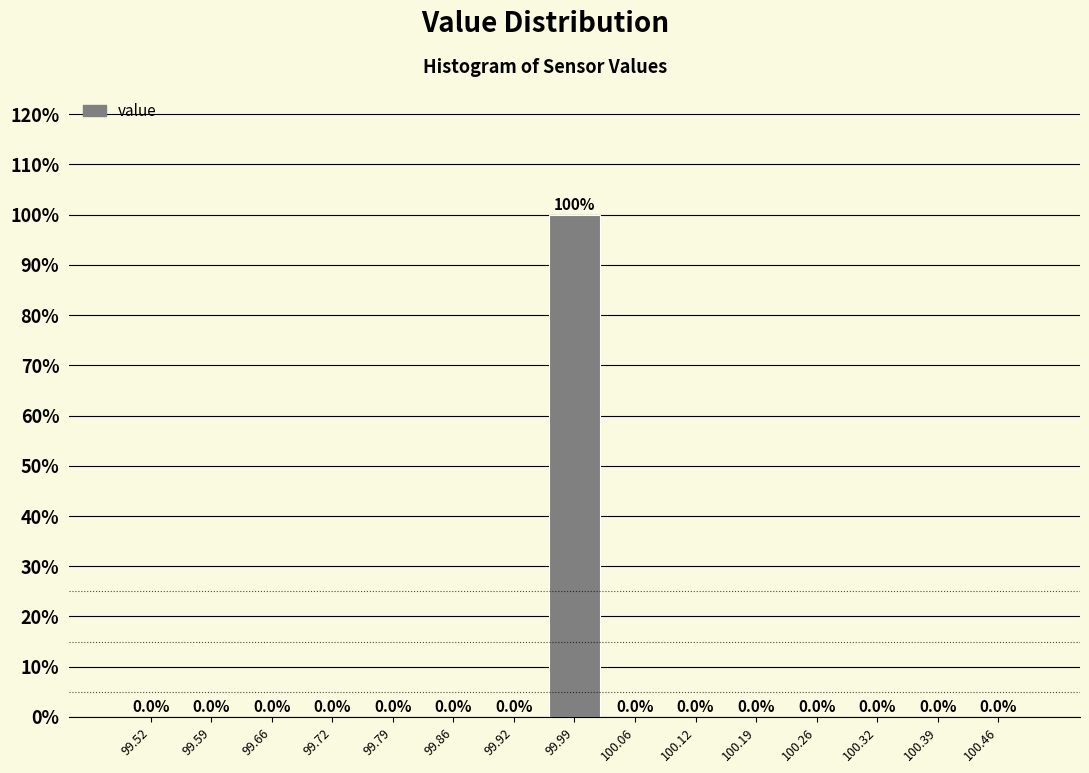

Reading left to right, transcribe this chart: for each bar, give the range it covers on the x-axis and its height. The bar edges are not printed on the chart, so give them approximately, as read against the axis.

99.49 to 99.56: 0.0
99.56 to 99.62: 0.0
99.62 to 99.69: 0.0
99.69 to 99.76: 0.0
99.76 to 99.82: 0.0
99.82 to 99.89: 0.0
99.89 to 99.96: 0.0
99.96 to 100.02: 100.0
100.02 to 100.09: 0.0
100.09 to 100.16: 0.0
100.16 to 100.22: 0.0
100.22 to 100.29: 0.0
100.29 to 100.36: 0.0
100.36 to 100.42: 0.0
100.42 to 100.49: 0.0